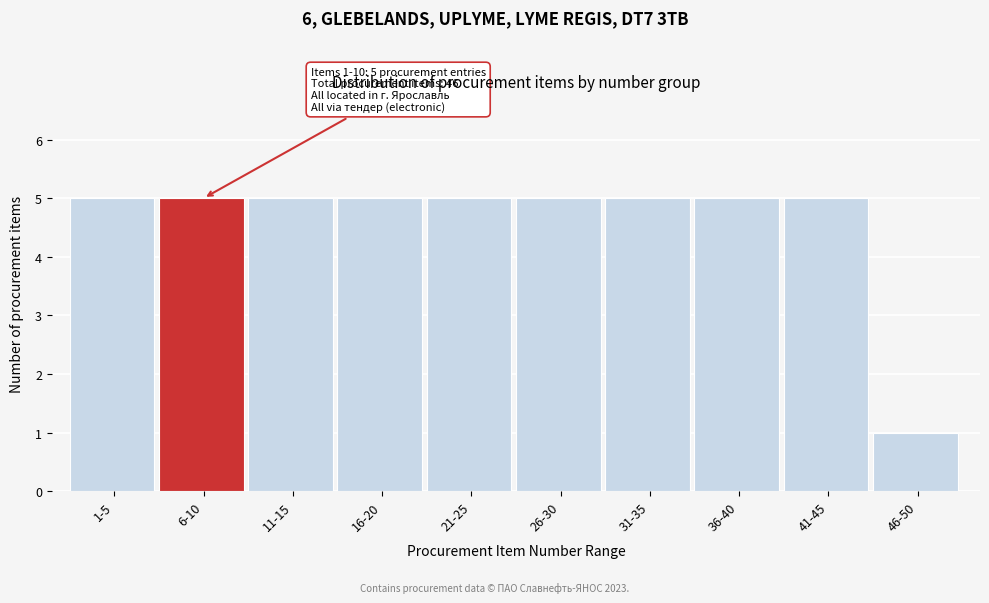

Reading right to left, transcribe all the data shown in this chart.

46-50=1	41-45=5	36-40=5	31-35=5	26-30=5	21-25=5	16-20=5	11-15=5	6-10=5	1-5=5